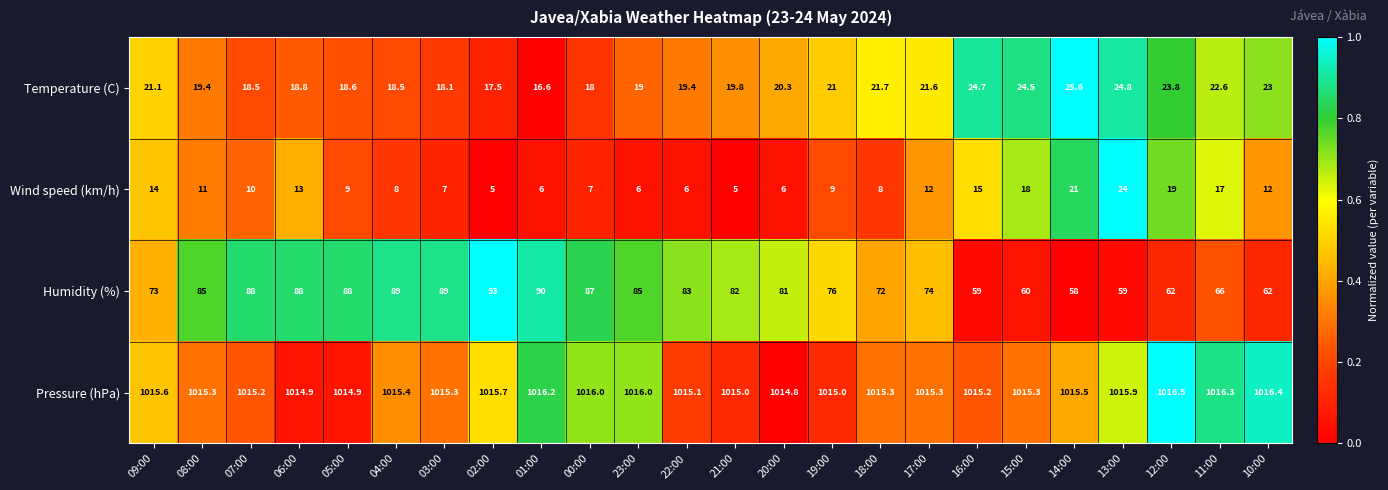

What is the spread (max minus min) of values at 11:00?

999.3